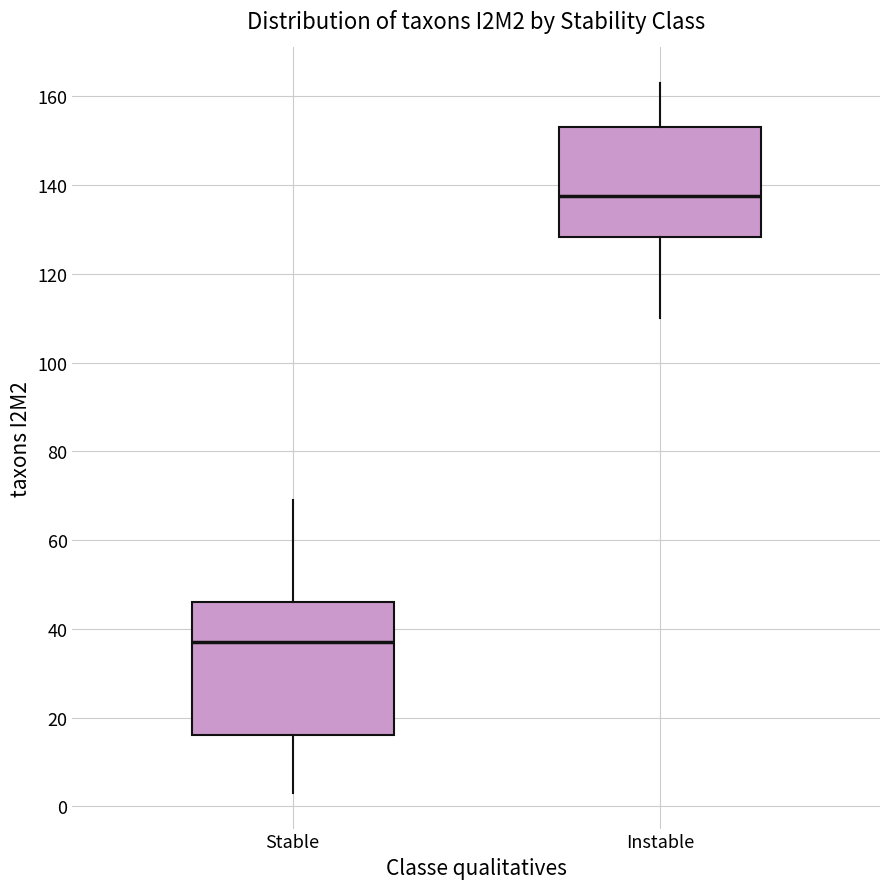

Which box has the lowest median line?

Stable